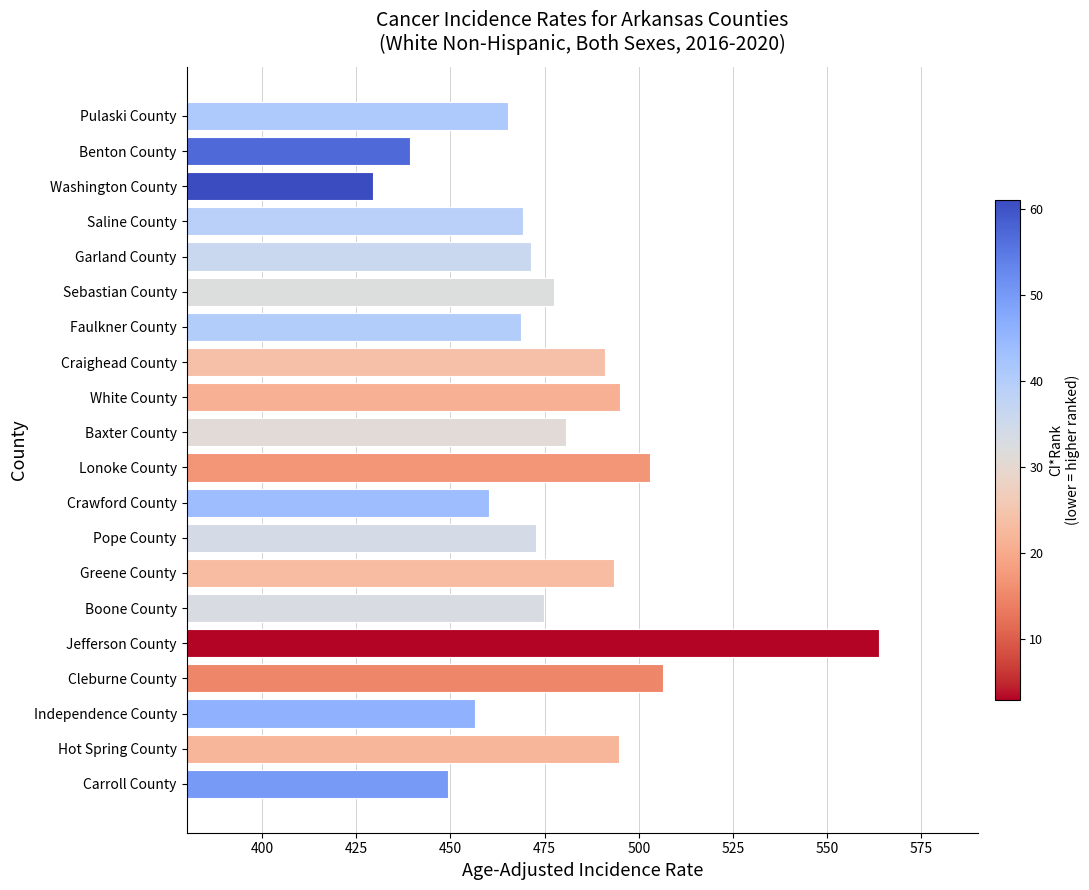

What is the difference between the second highest and minimum values?

77.0